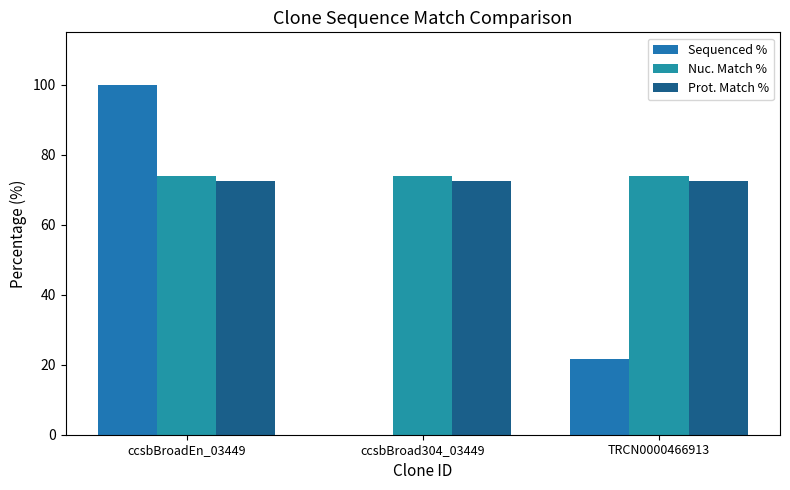

At how many categories does at least one series exceed 13?

3